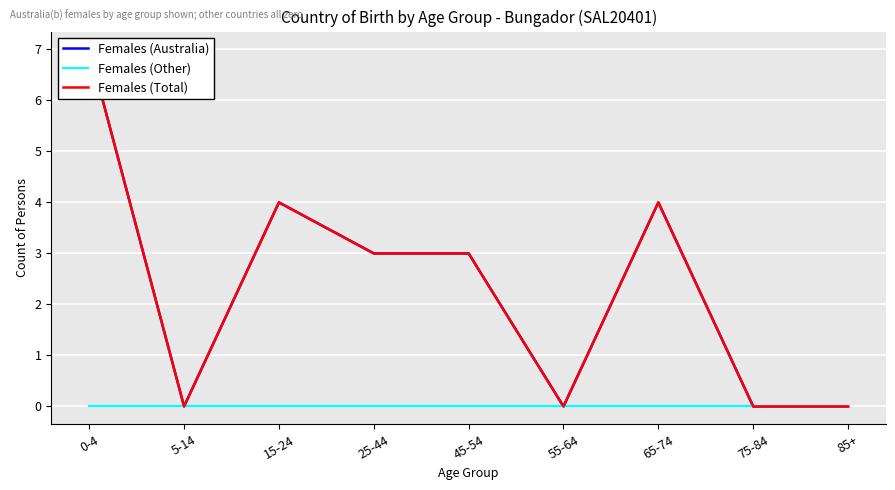

What are all the series names shown in the legend?

Females (Australia), Females (Other), Females (Total)